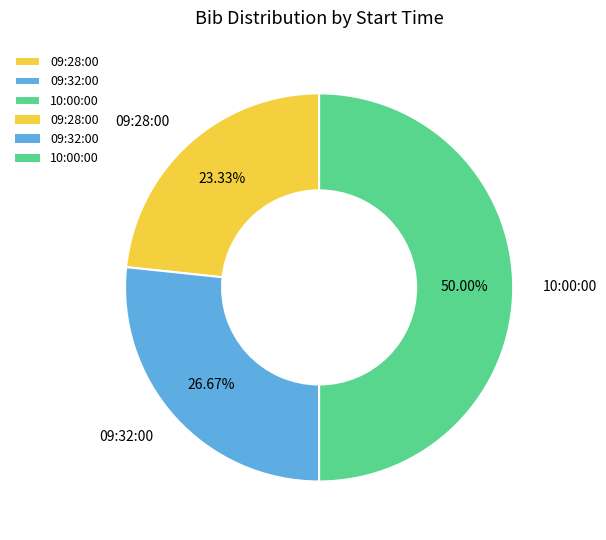

How many segments does this pie chart have?

3